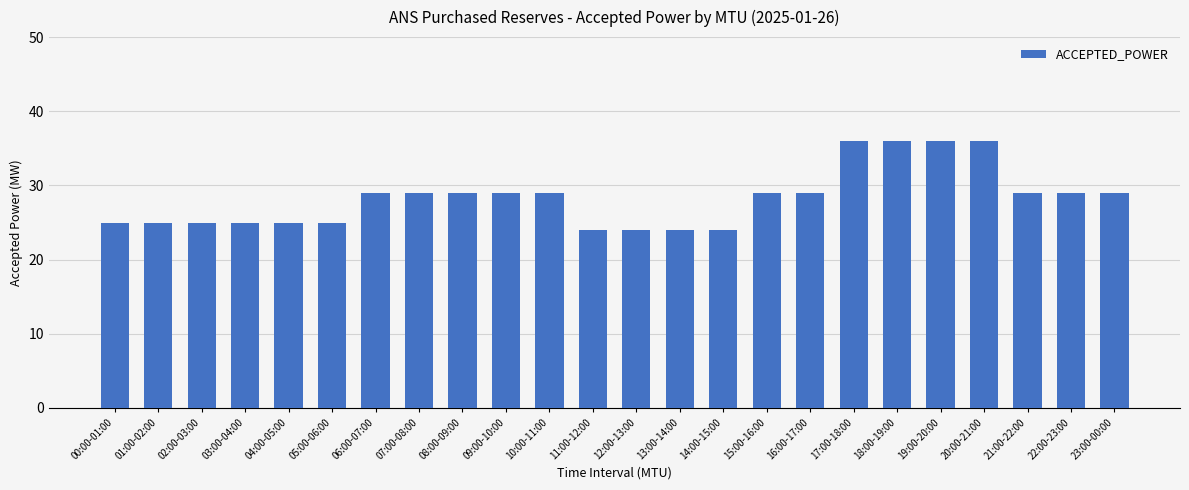

Does the chart contain stacked bars?

No